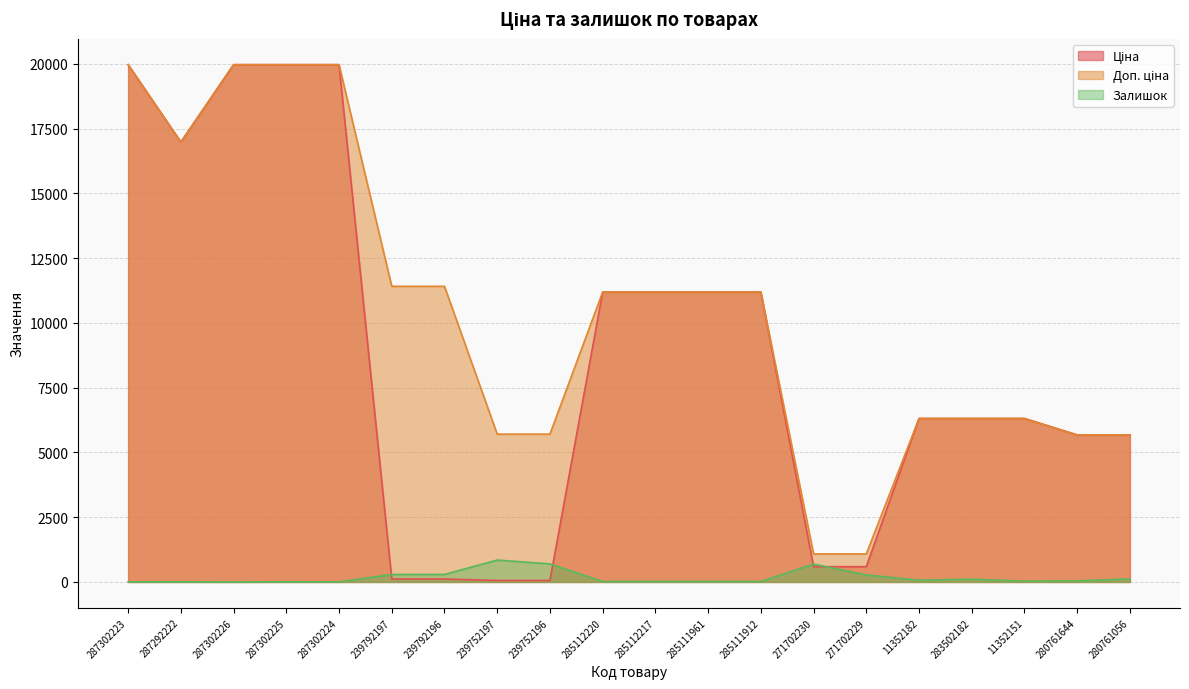

Reading left to right, what are all the values shown in this chart?

Ціна: 19964.2	16976.3	19964.2	19964.2	19964.2	114.1	114.1	57.0	57.0	11188.2	11188.2	11188.2	11188.2	589.9	589.9	6308.8	6308.8	6308.8	5673.8	5673.8
Доп. ціна: 19964.2	16976.3	19964.2	19964.2	19964.2	11410.0	11410.0	5705.0	5705.0	11188.2	11188.2	11188.2	11188.2	1081.7	1081.7	6308.8	6308.8	6308.8	5673.8	5673.8
Залишок: 5.0	4.0	1.0	5.0	3.0	289.0	290.0	845.0	698.0	17.0	17.0	17.0	15.0	690.0	272.0	65.0	106.0	30.0	42.0	115.0